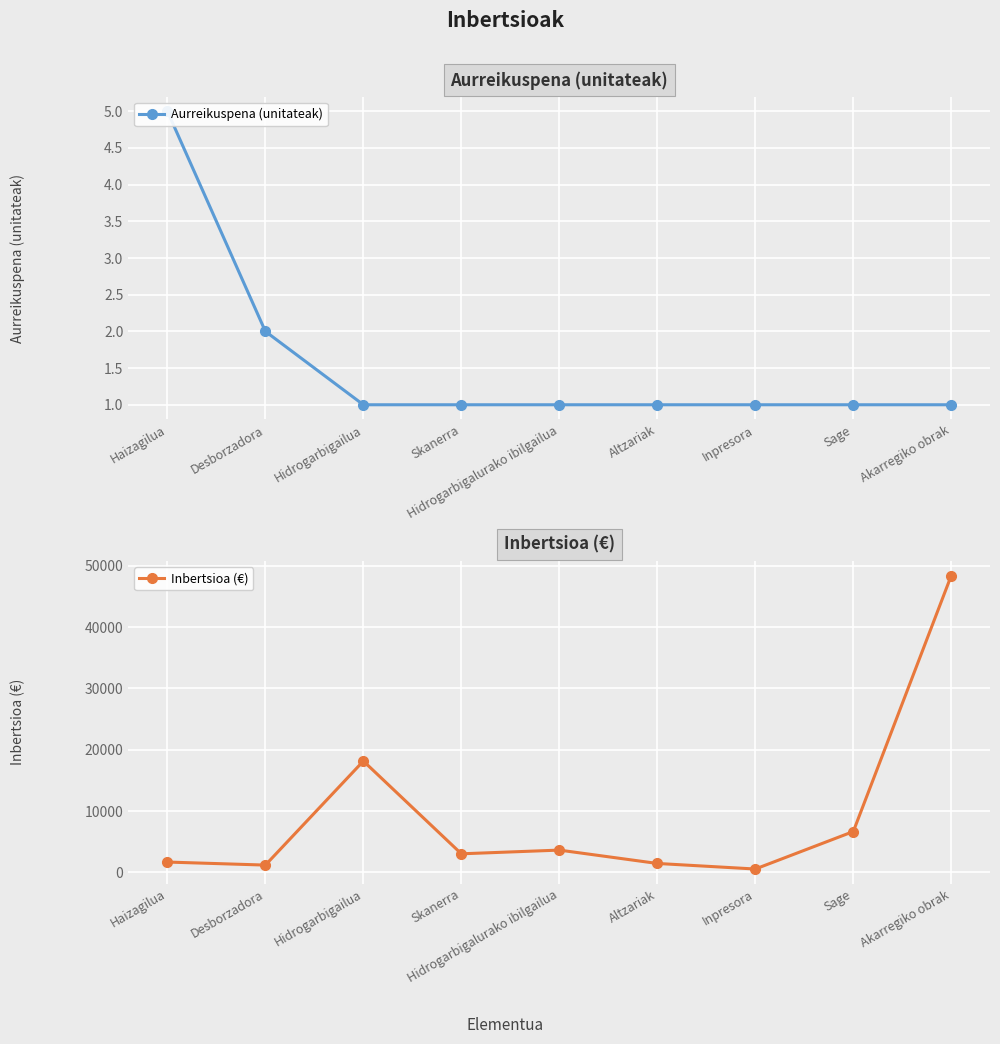

Reading left to right, what are all the values shown in this chart?

Aurreikuspena (unitateak): Haizagilua=5.0	Desborzadora=2.0	Hidrogarbigailua=1.0	Skanerra=1.0	Hidrogarbigalurako ibilgailua=1.0	Altzariak=1.0	Inpresora=1.0	Sage=1.0	Akarregiko obrak=1.0
Inbertsioa (€): Haizagilua=1680.0	Desborzadora=1185.8	Hidrogarbigailua=18150.0	Skanerra=3025.0	Hidrogarbigalurako ibilgailua=3630.0	Altzariak=1452.0	Inpresora=544.5	Sage=6655.0	Akarregiko obrak=48400.0